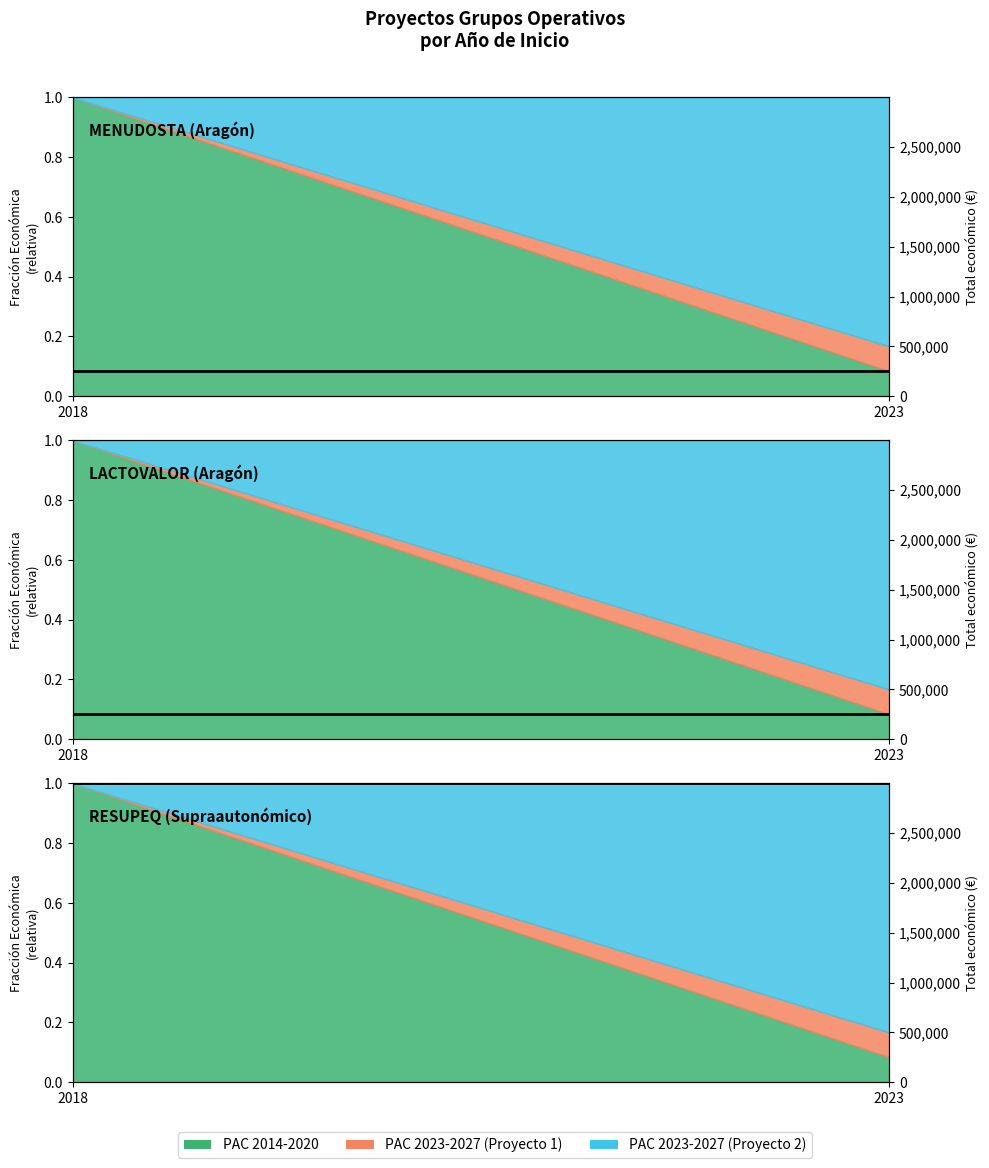

Is it true that RESUPEQ (Supraautonómico) equals 1.3 at 2023?

False